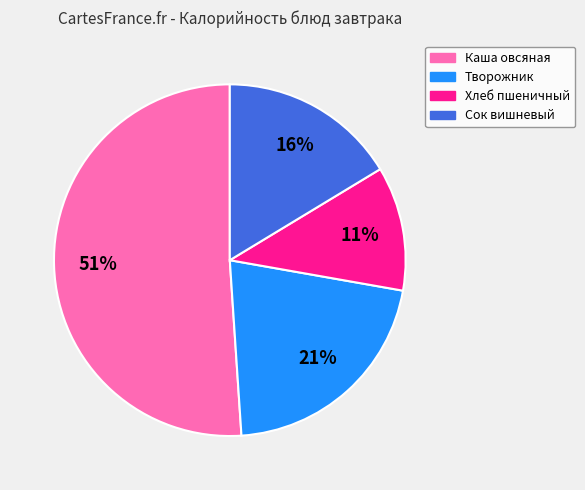

What is the ratio of the value at Сок вишневый to the value at Каша овсяная?

0.3